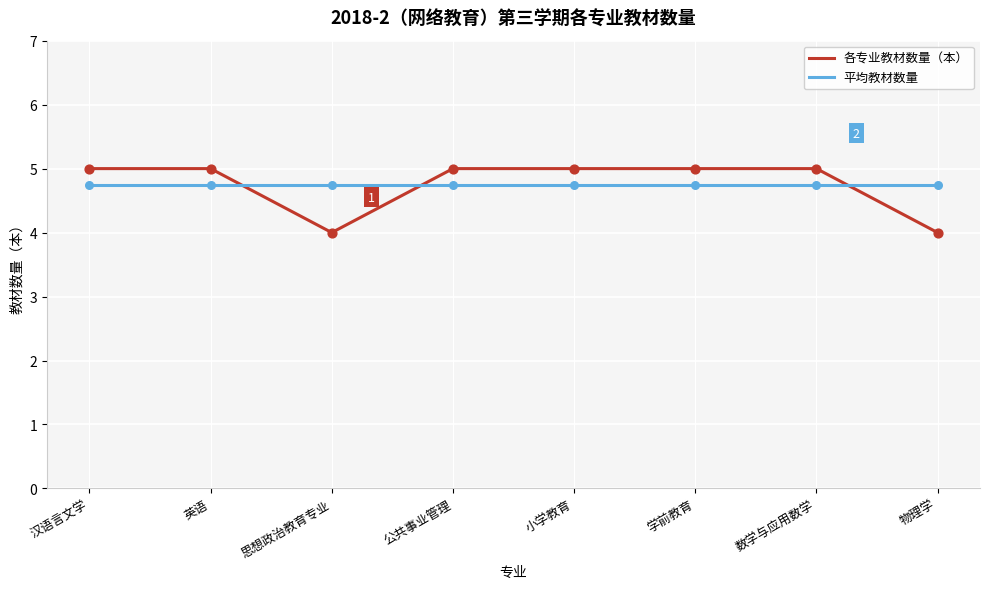

What is the total value across all series at 小学教育?

9.8